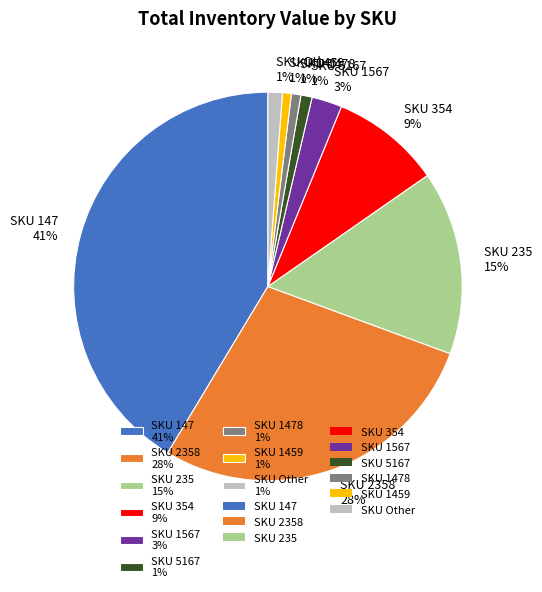

To the nearest percent, what portion does SKU 1478 1% represent?

1%